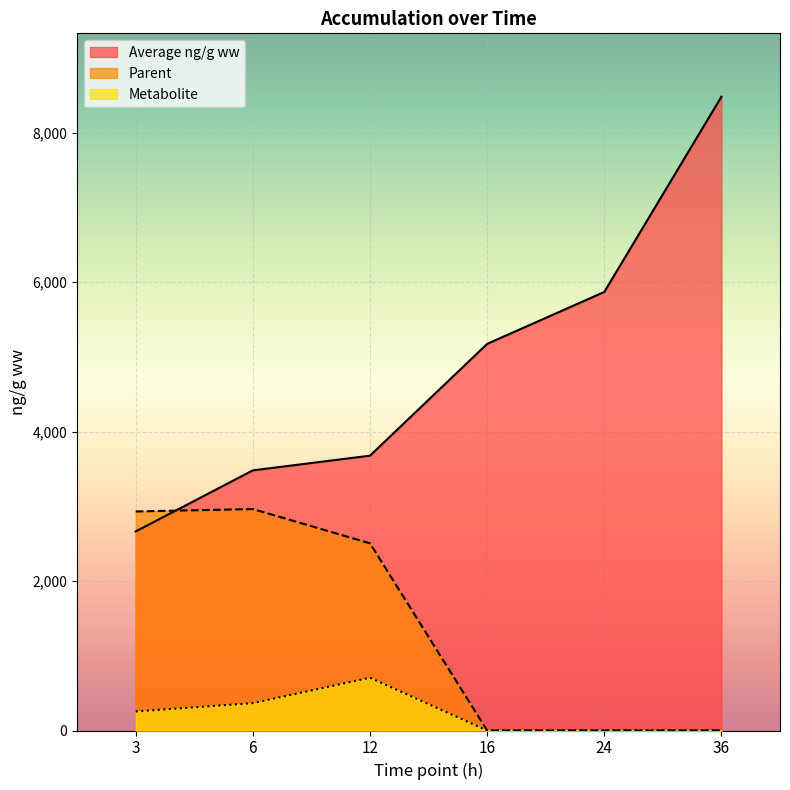

Which category has the highest value across all series?

36